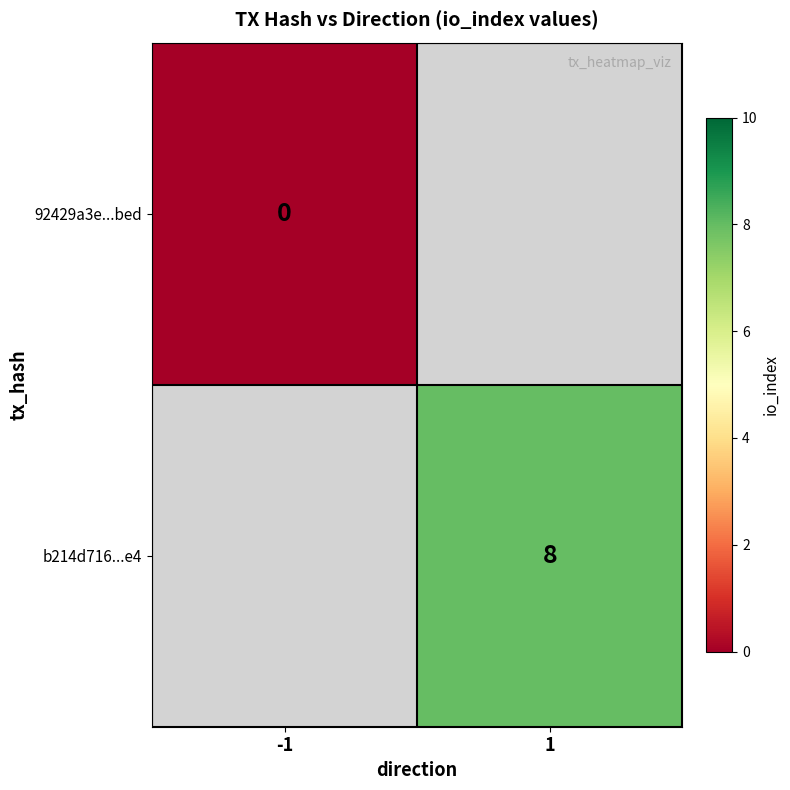

The value of b214d716...e4 at 1 is 8. True or false?

True